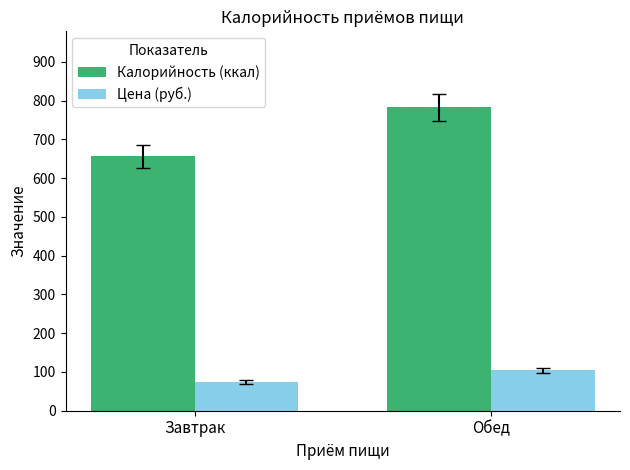

Which series has the largest total across all categories?

Калорийность (ккал)